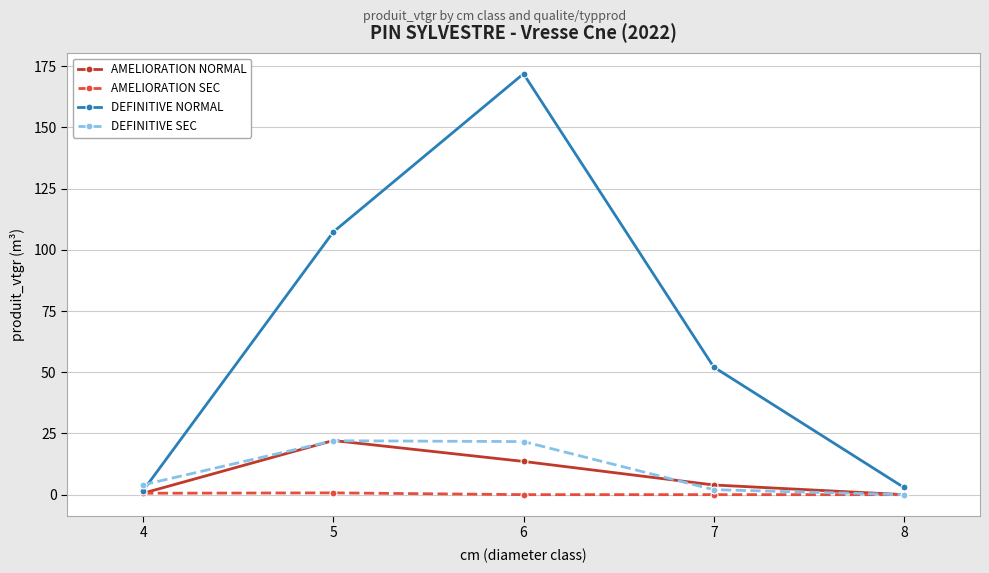

What are all the series names shown in the legend?

AMELIORATION NORMAL, AMELIORATION SEC, DEFINITIVE NORMAL, DEFINITIVE SEC